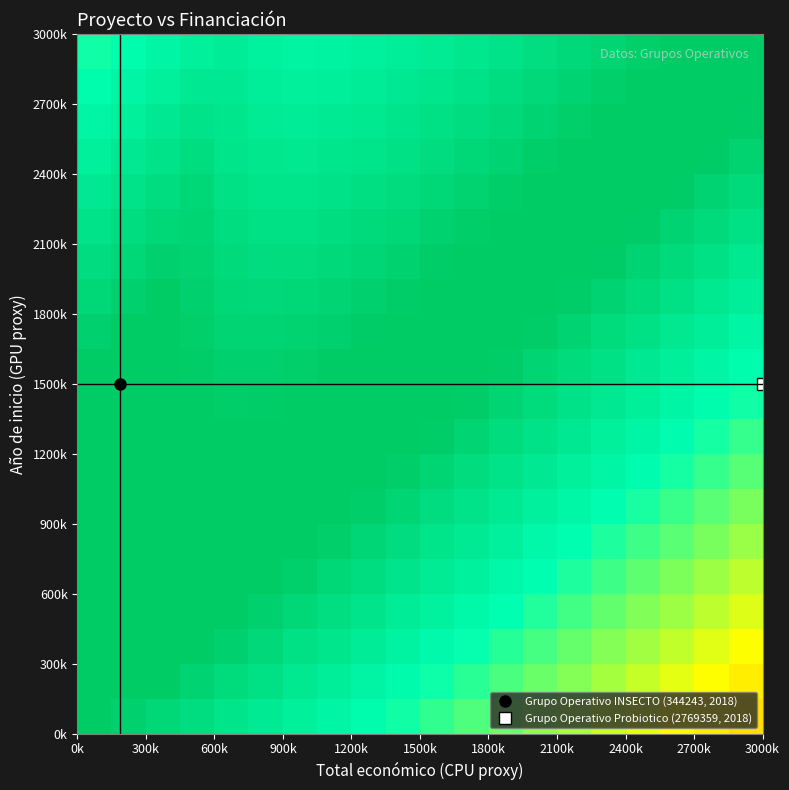

Count the number of categories in the chart.

20